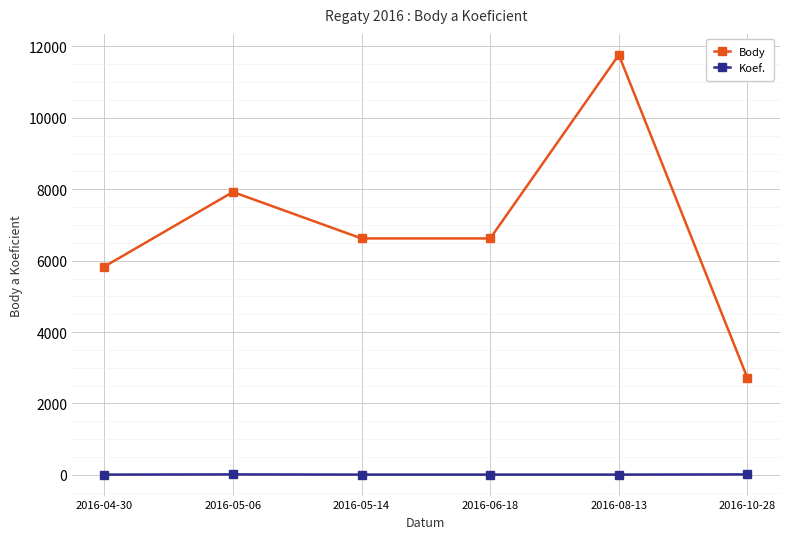

Which series has the largest range (max minus min)?

Body